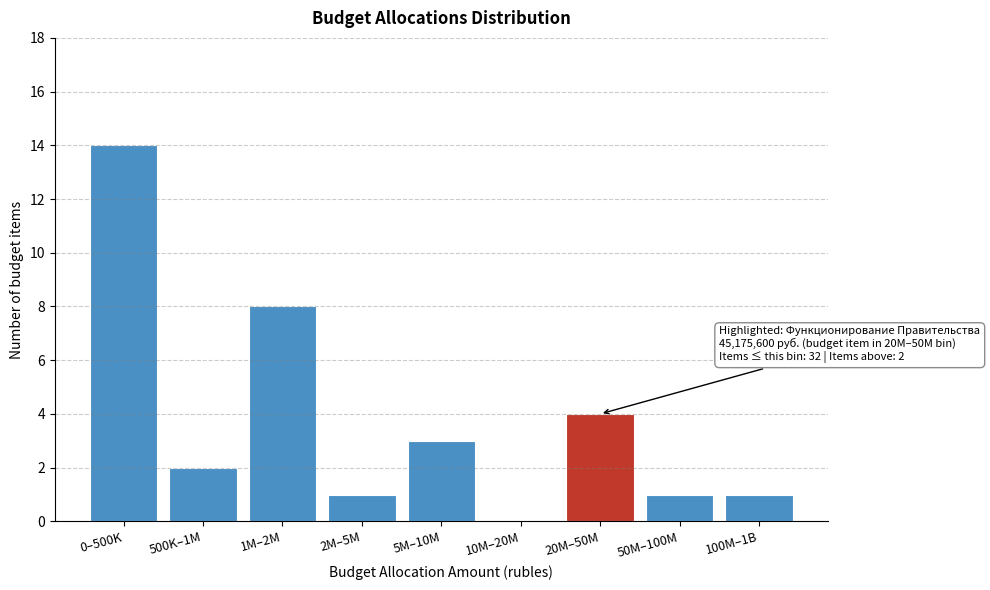

Reading left to right, transcribe all the data shown in this chart.

0–500K=14	500K–1M=2	1M–2M=8	2M–5M=1	5M–10M=3	10M–20M=0	20M–50M=4	50M–100M=1	100M–1B=1